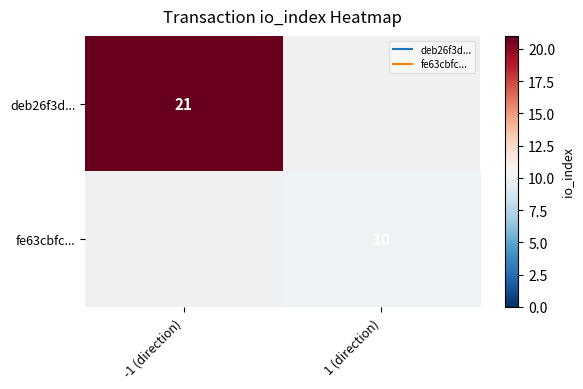

At which label does fe63cbfc... reach its peak?

-1 (direction)